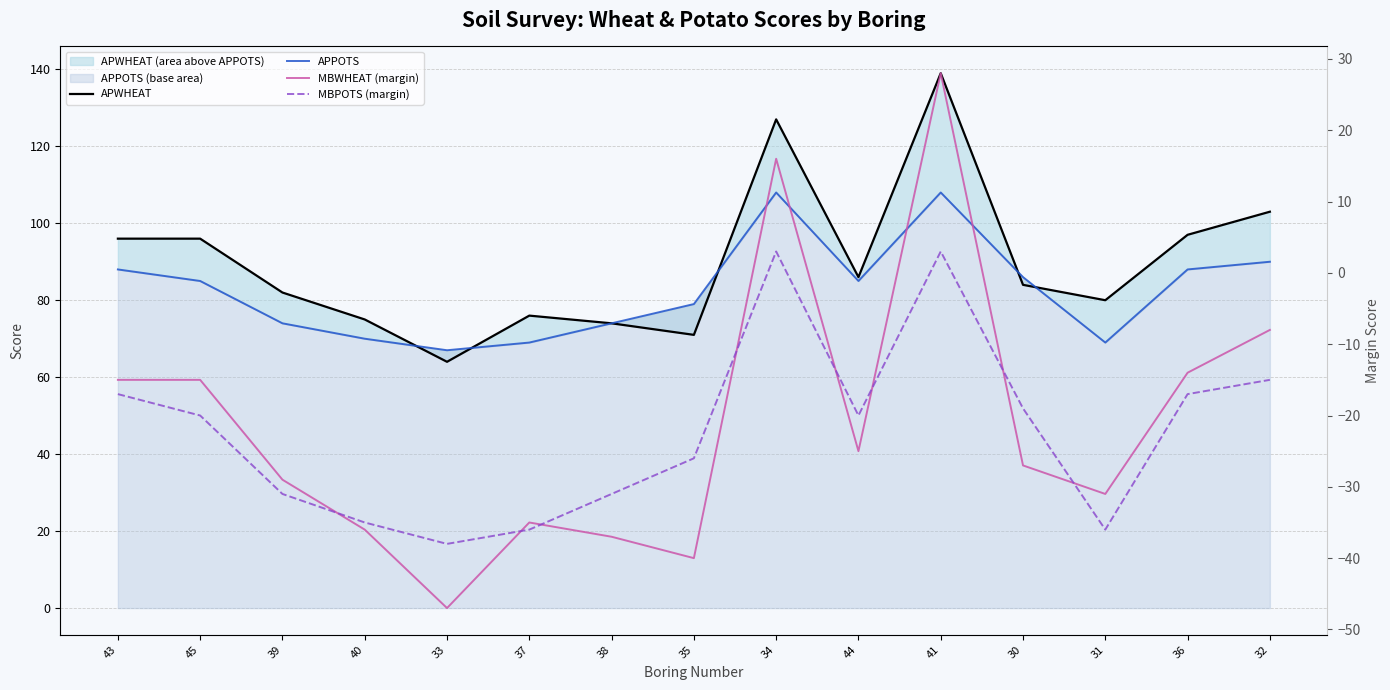

What are all the series names shown in the legend?

APWHEAT, APPOTS, MBWHEAT (margin), MBPOTS (margin)